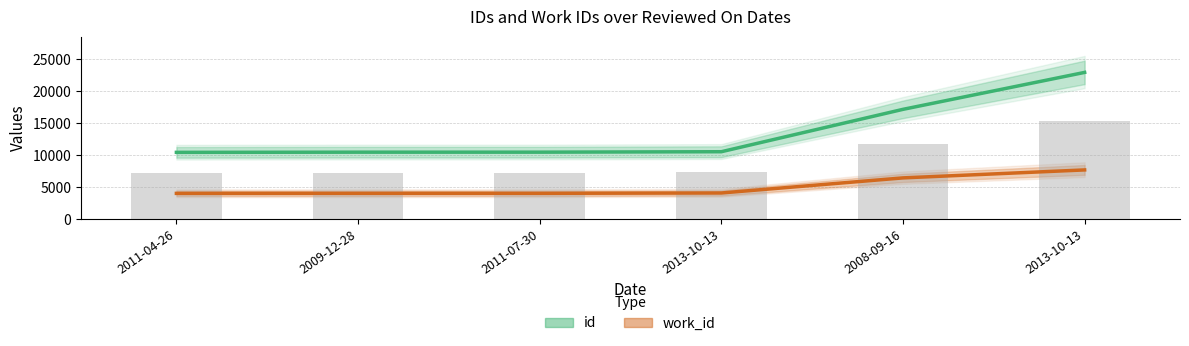

Reading right to left, transcribe all the data shown in this chart.

id: 2013-10-13=22960	2008-09-16=17182	2013-10-13=10553	2011-07-30=10483	2009-12-28=10482	2011-04-26=10454
work_id: 2013-10-13=7706	2008-09-16=6460	2013-10-13=4100	2011-07-30=4047	2009-12-28=4047	2011-04-26=4037